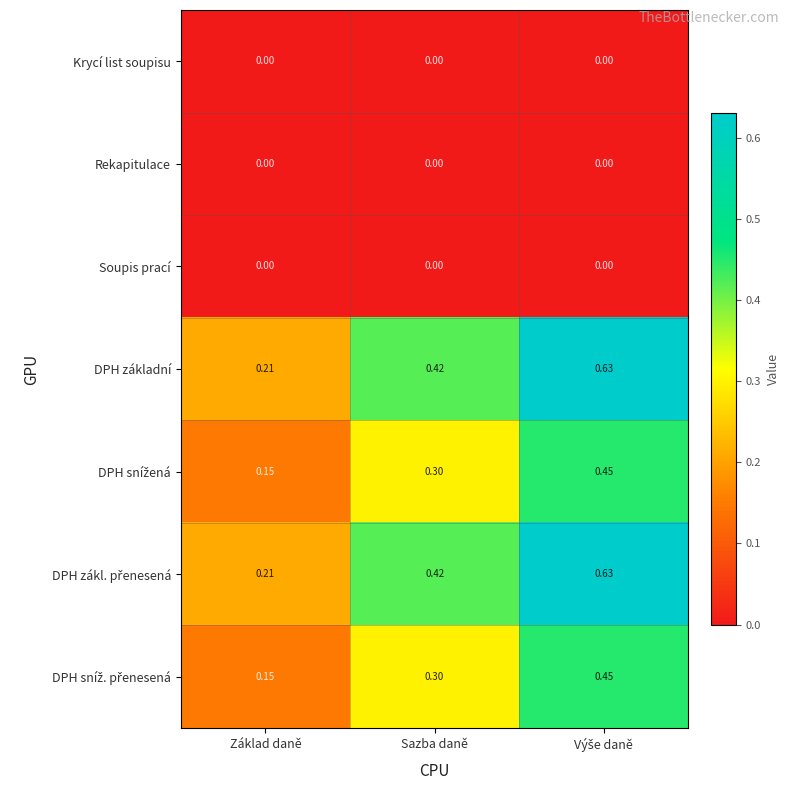

Which category has the lowest value in the DPH základní series?

Základ daně